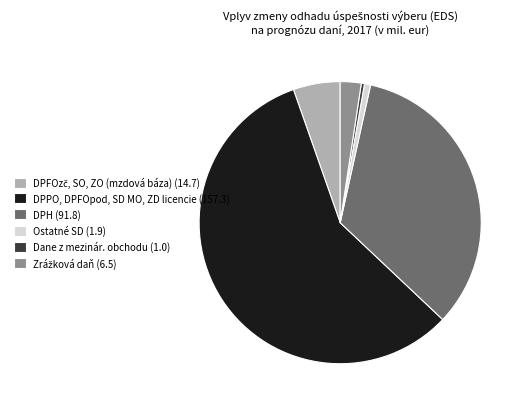

True or false: DPH (91.8) accounts for 22% of the total.

False